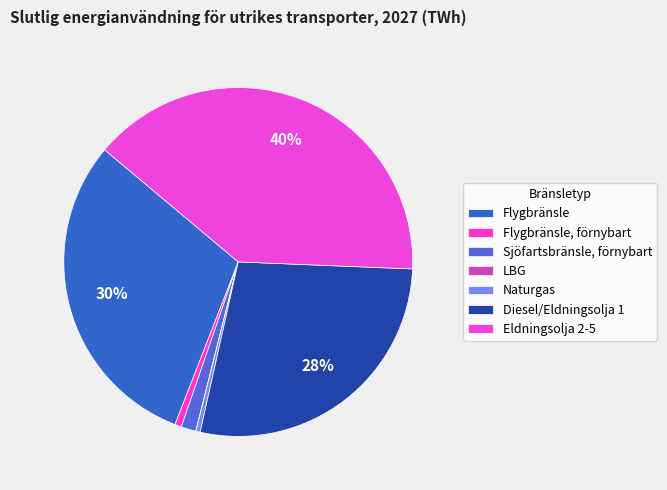

What is the largest slice in the pie chart?

Eldningsolja 2-5